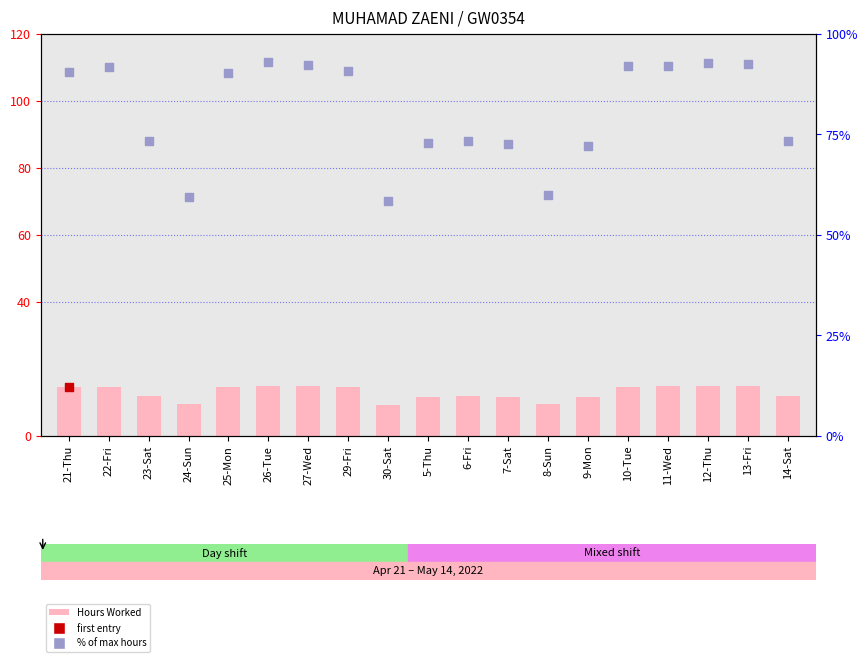

Which series has the largest total across all categories?

% of max hours